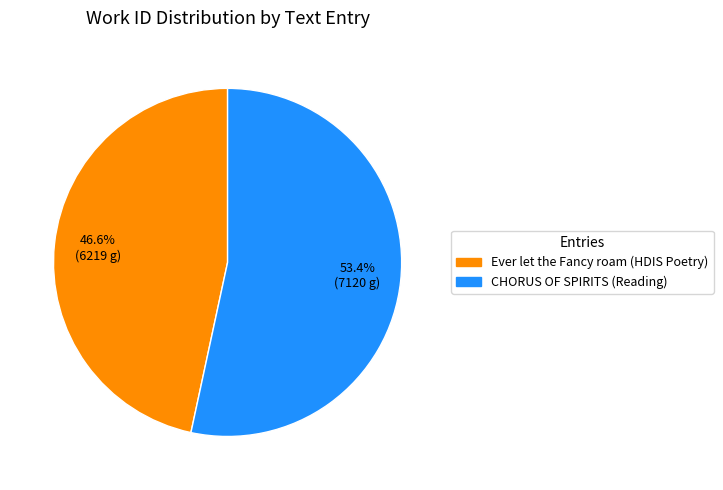

To the nearest percent, what percentage of the pie is CHORUS OF SPIRITS (Reading)?

53%